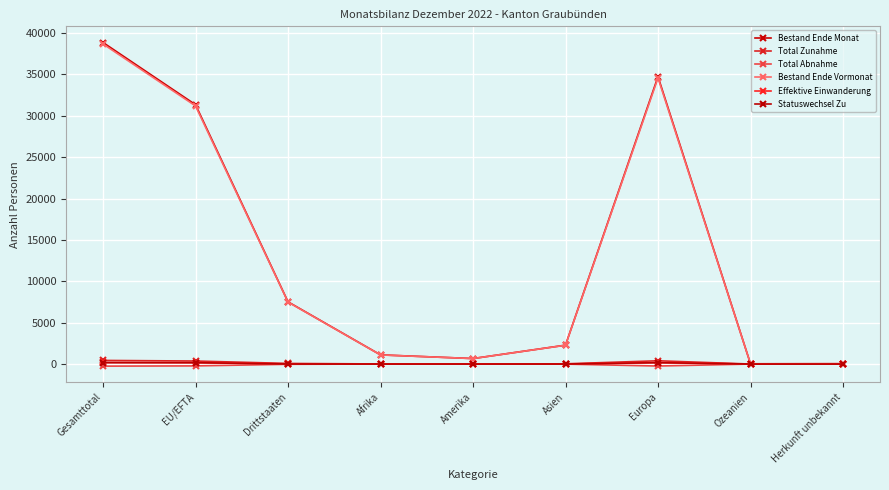

How many series are shown in this chart?

6